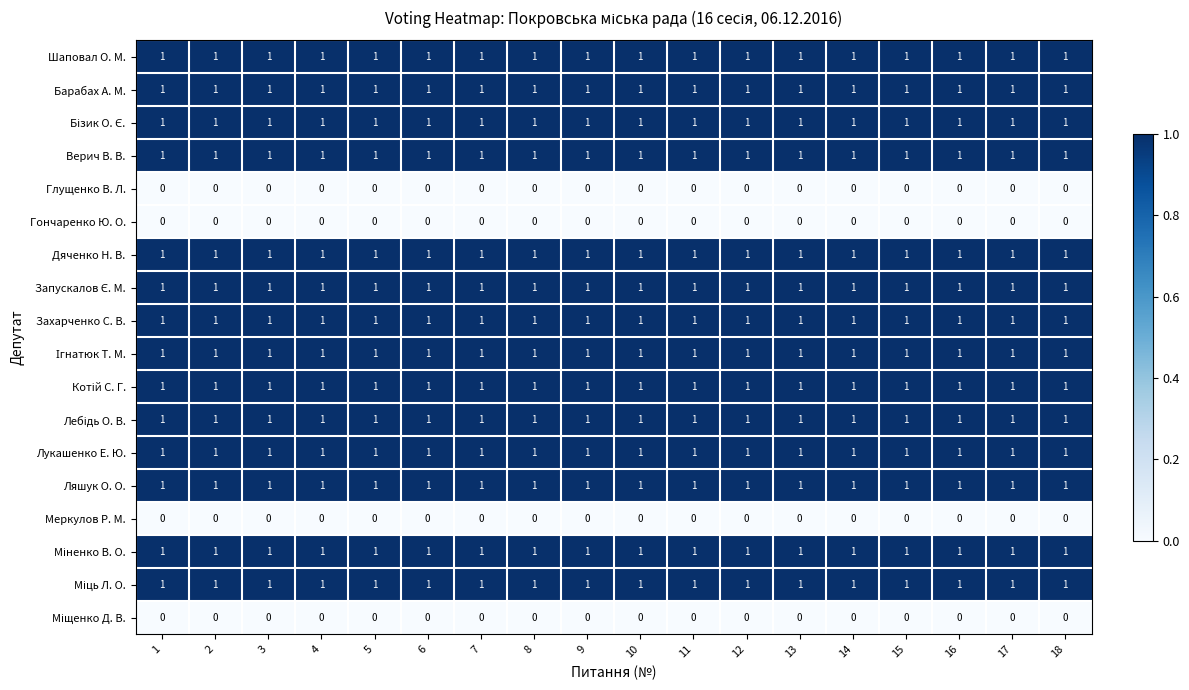

Is it true that Барабах А. М. equals 1 at 15?

True